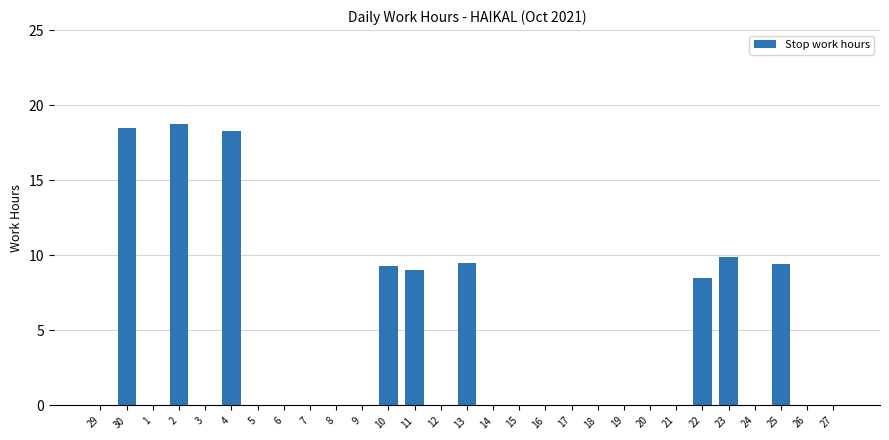

The value at 15 is 0.0. True or false?

True